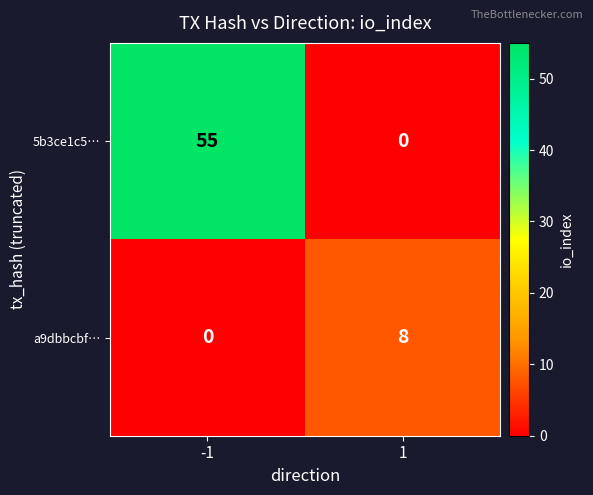

What is the total value across all series at 1?

8